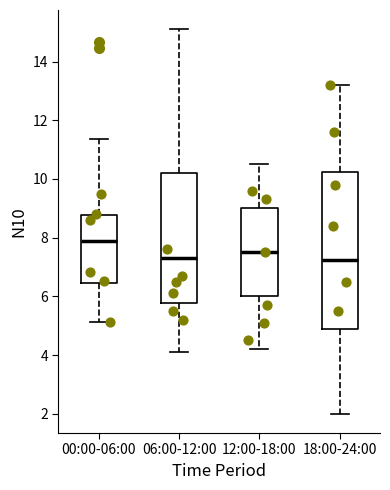

Which box's median line is the highest?

00:00-06:00